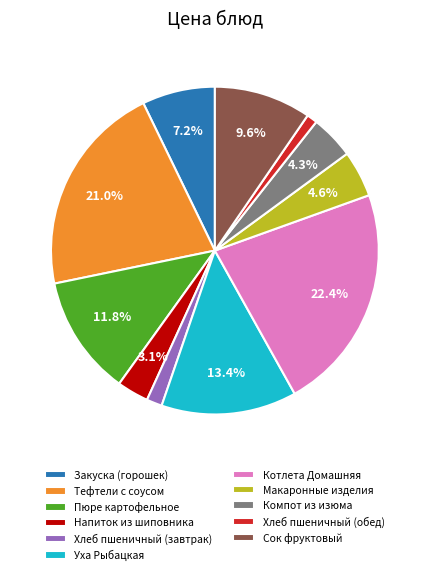

Between Котлета Домашняя and Хлеб пшеничный (завтрак), which is larger?

Котлета Домашняя